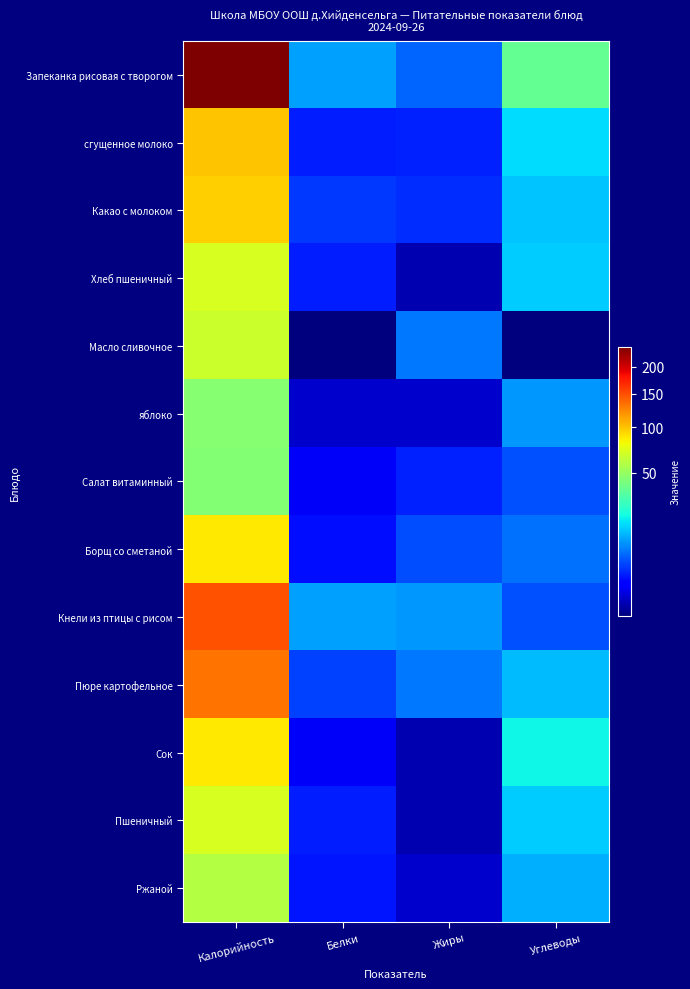

Reading left to right, extract all data points from this chart.

Запеканка рисовая с творогом: Калорийность=241.7	Белки=10.3	Жиры=5.9	Углеводы=36.9
сгущенное молоко: Калорийность=99.0	Белки=2.4	Жиры=2.5	Углеводы=16.8
Какао с молоком: Калорийность=95.9	Белки=3.5	Жиры=2.9	Углеводы=13.9
Хлеб пшеничный: Калорийность=70.3	Белки=2.3	Жиры=0.2	Углеводы=14.8
Масло сливочное: Калорийность=66.1	Белки=0.1	Жиры=7.2	Углеводы=0.1
яблоко: Калорийность=45.9	Белки=0.4	Жиры=0.4	Углеводы=9.8
Салат витаминный: Калорийность=45.3	Белки=1.0	Жиры=2.5	Углеводы=4.6
Борщ со сметаной: Калорийность=86.5	Белки=1.8	Жиры=4.4	Углеводы=6.7
Кнели из птицы с рисом: Калорийность=147.8	Белки=10.4	Жиры=9.7	Углеводы=4.8
Пюре картофельное: Калорийность=133.7	Белки=3.8	Жиры=7.3	Углеводы=13.2
Сок: Калорийность=86.6	Белки=1.0	Жиры=0.2	Углеводы=20.2
Пшеничный: Калорийность=70.3	Белки=2.3	Жиры=0.2	Углеводы=14.8
Ржаной: Калорийность=59.4	Белки=2.0	Жиры=0.4	Углеводы=11.9